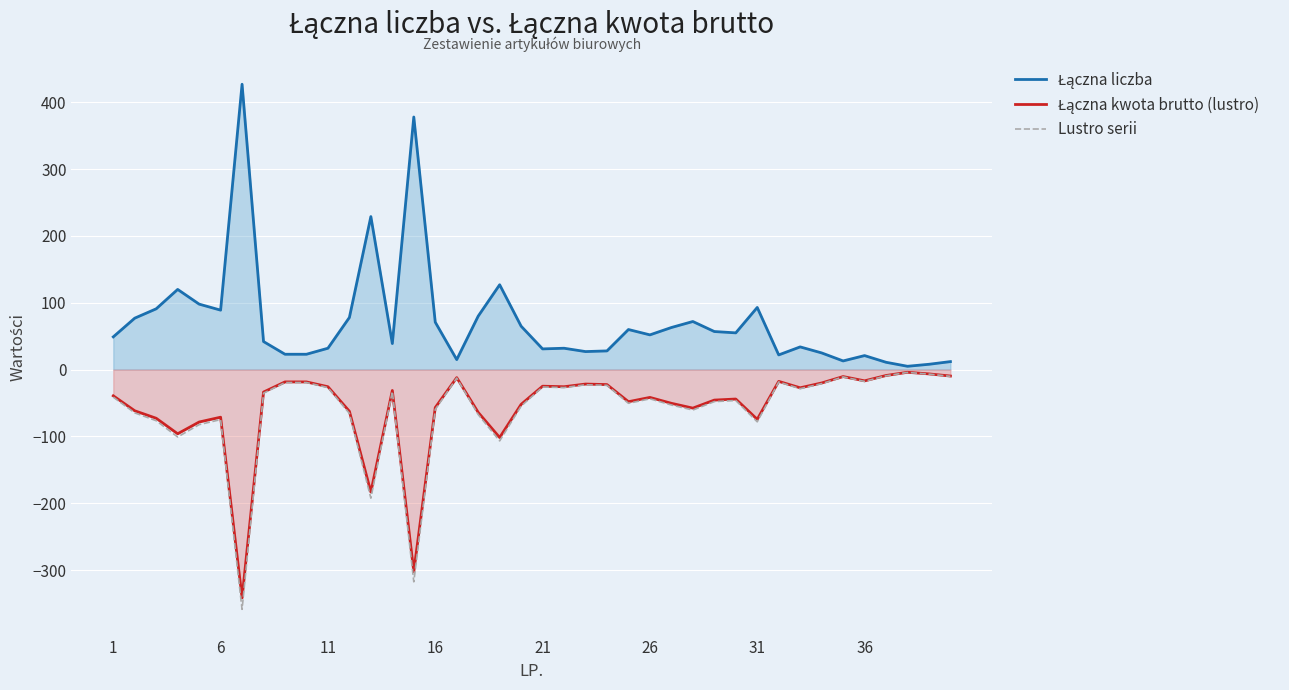

Rank the series by their maximum value, from highest to lowest.

Łączna liczba, Łączna kwota brutto (lustro), Lustro serii